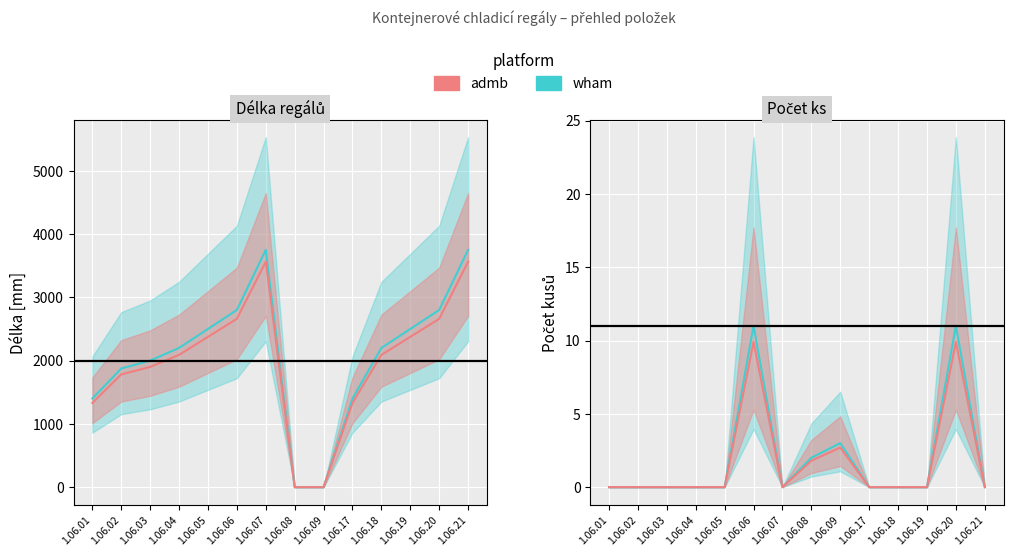

How many values in Počet (ref) are above zero?

4